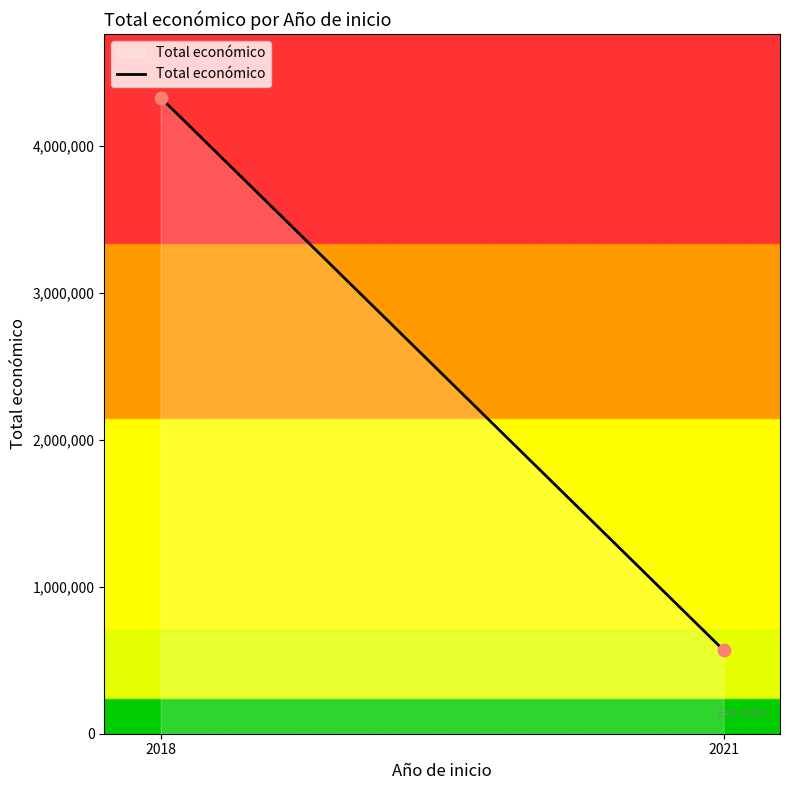

What is the range of Y values (max minus min)?

3760586